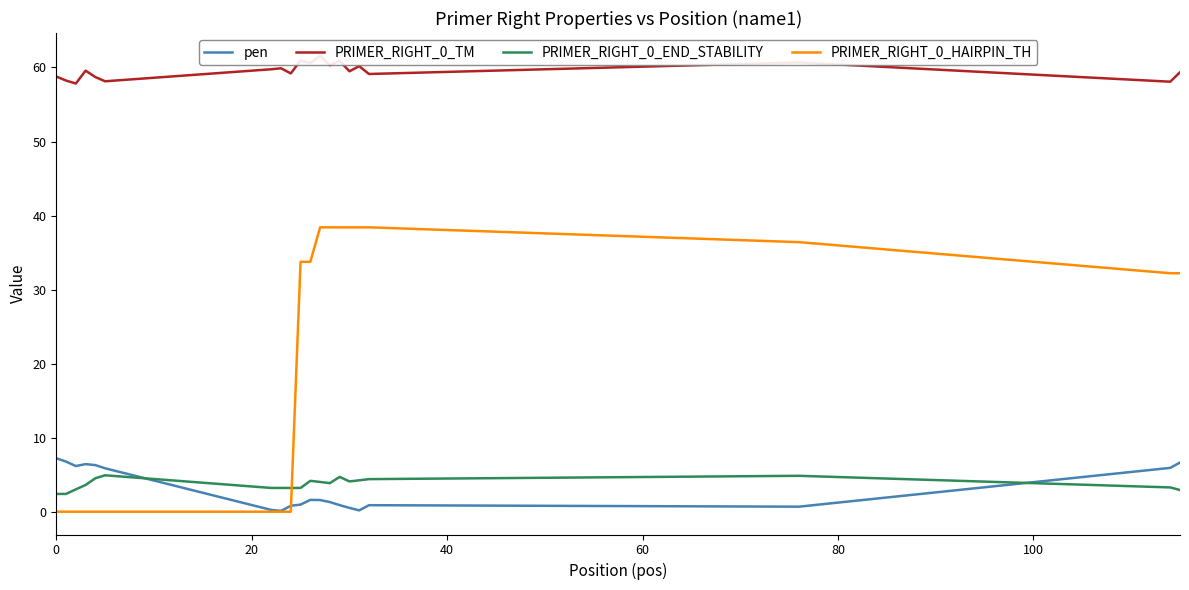

How many categories are shown in the chart?

20